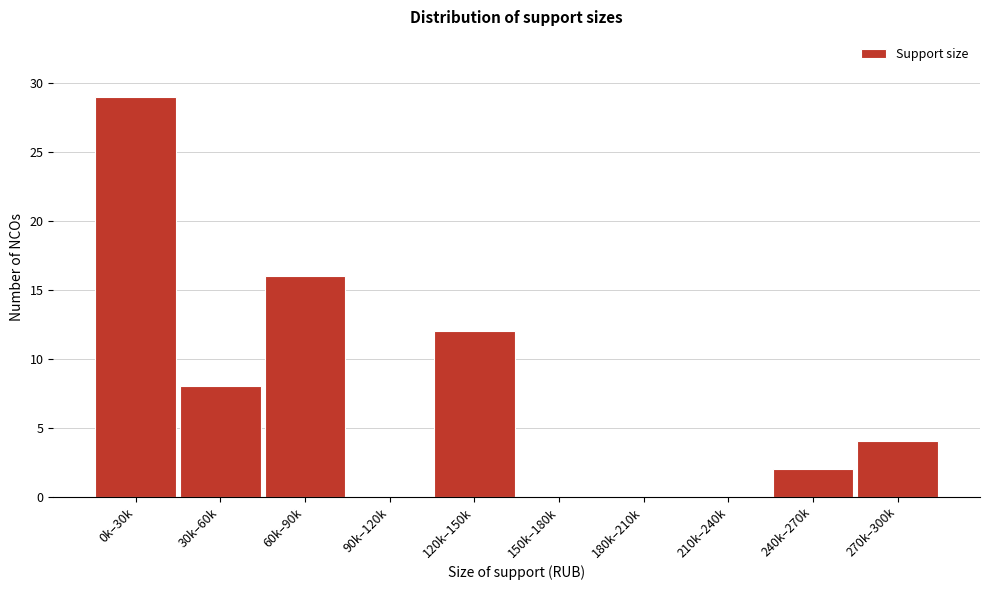

Which label corresponds to the largest value in the chart?

0k–30k